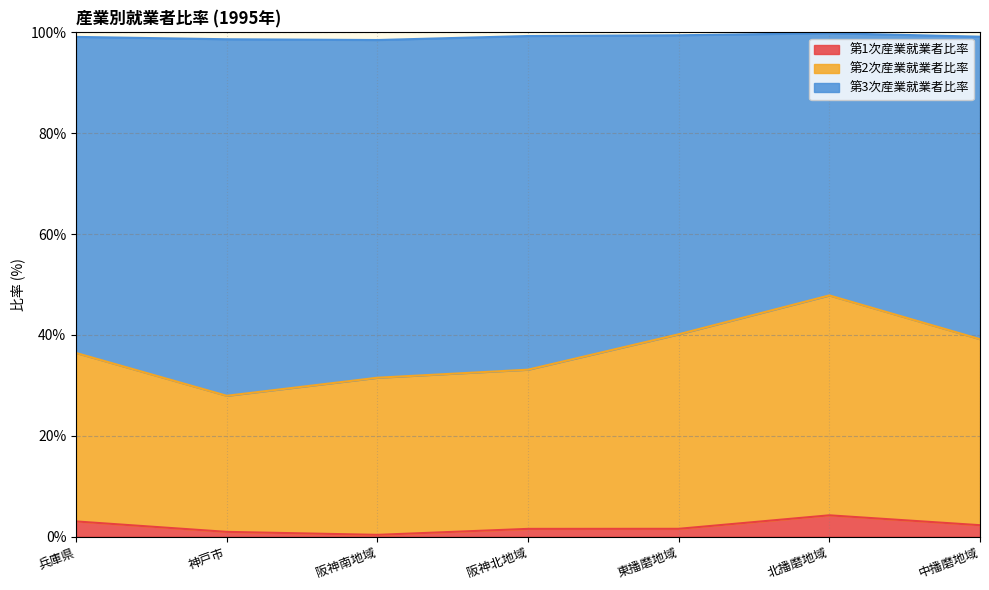

What is the total value across all series at 中播磨地域?

99.1